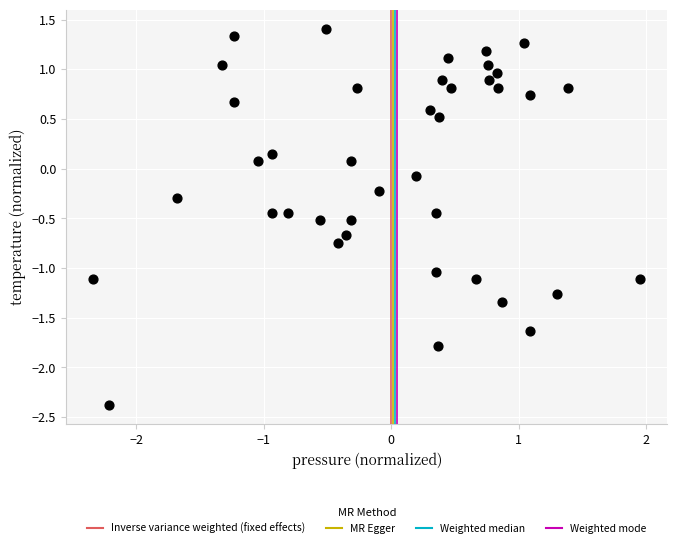

What is the range of X values (max minus min)?

4.3